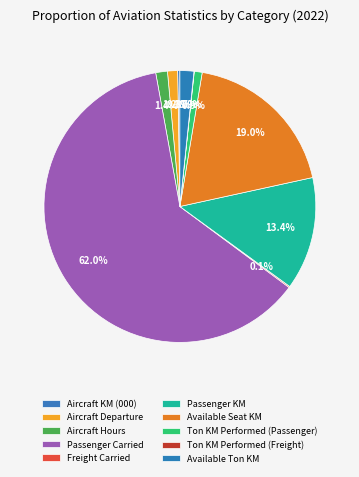

To the nearest percent, what is the average slice percentage?

10%